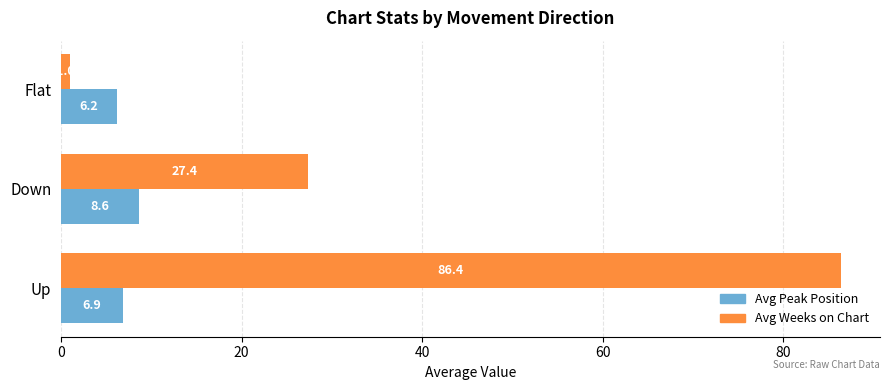

Which series has the widest spread of values?

Avg Weeks on Chart